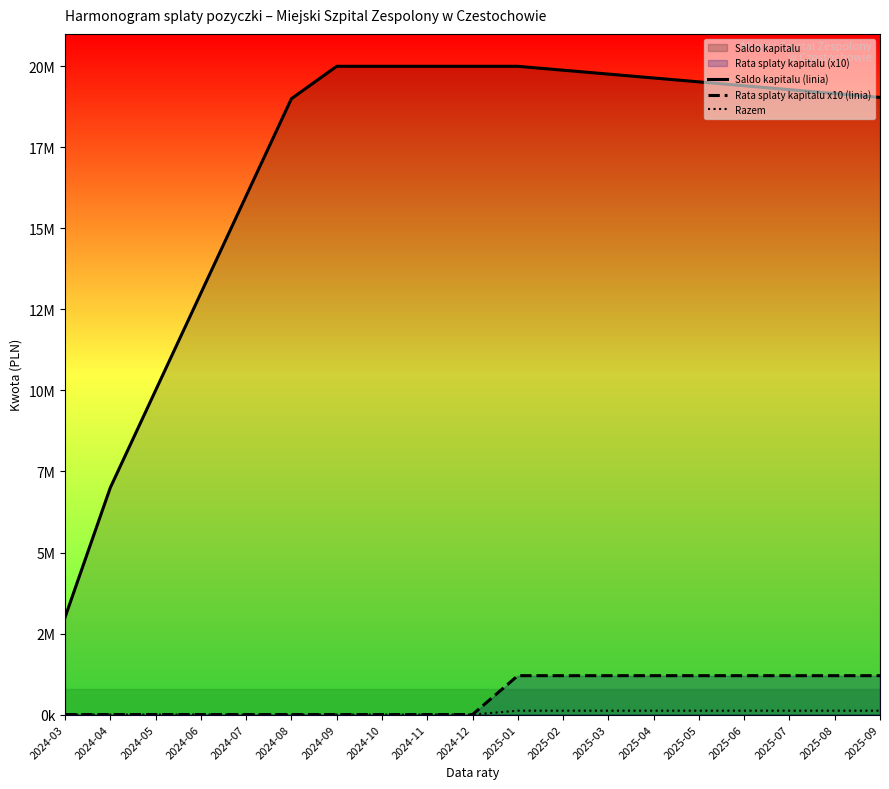

Is the value of Rata splaty kapitalu x10 (linia) at 2025-09 greater than the value of Razem at 2024-12?

Yes